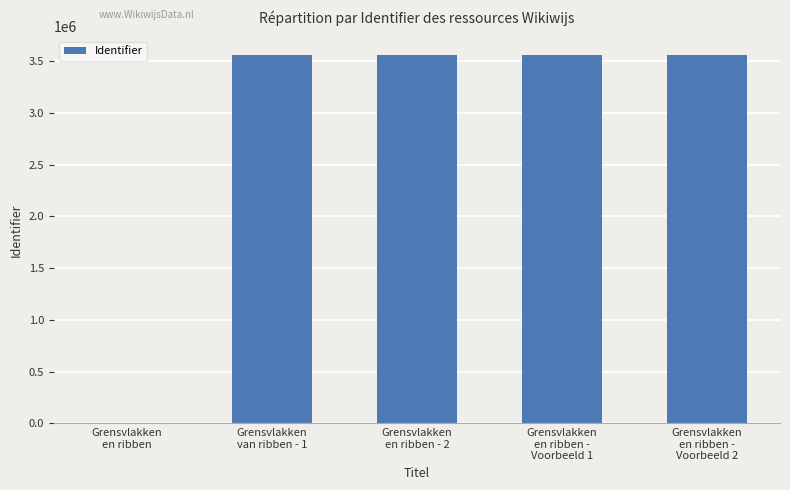

What is the sum of all values?

14237216